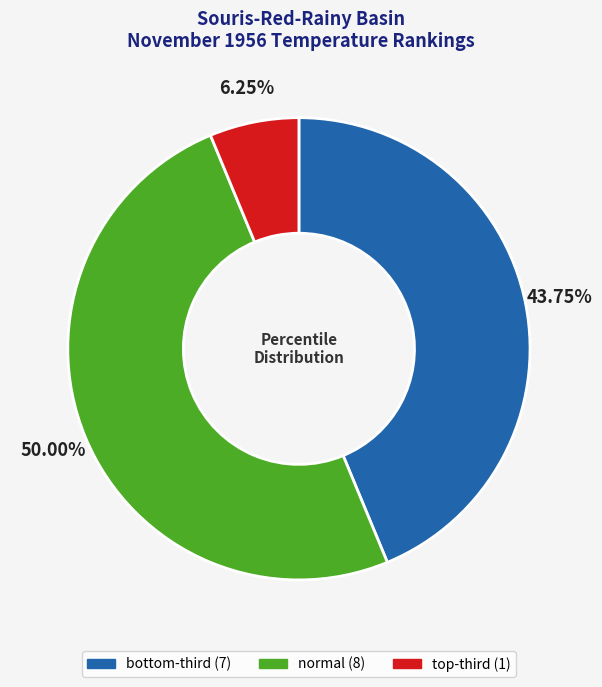

What is the smallest slice in the pie chart?

top-third